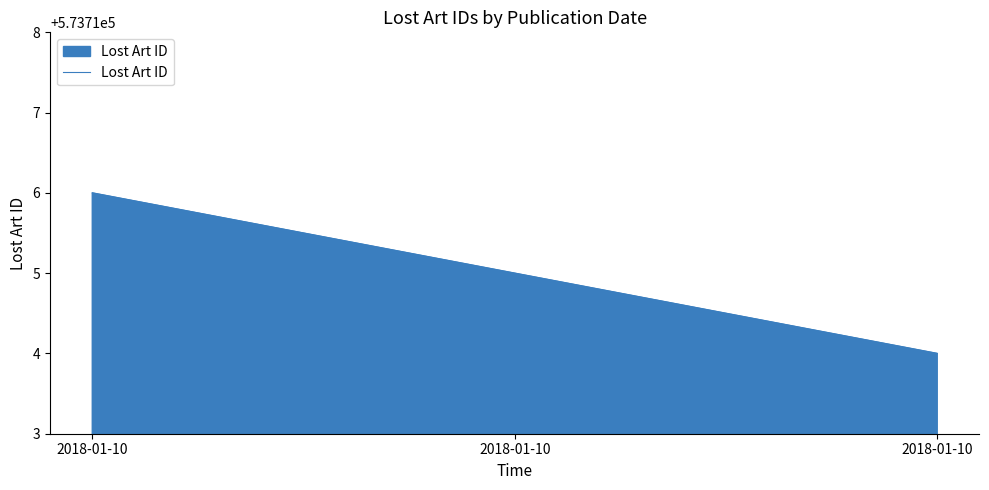

How many series are shown in this chart?

1